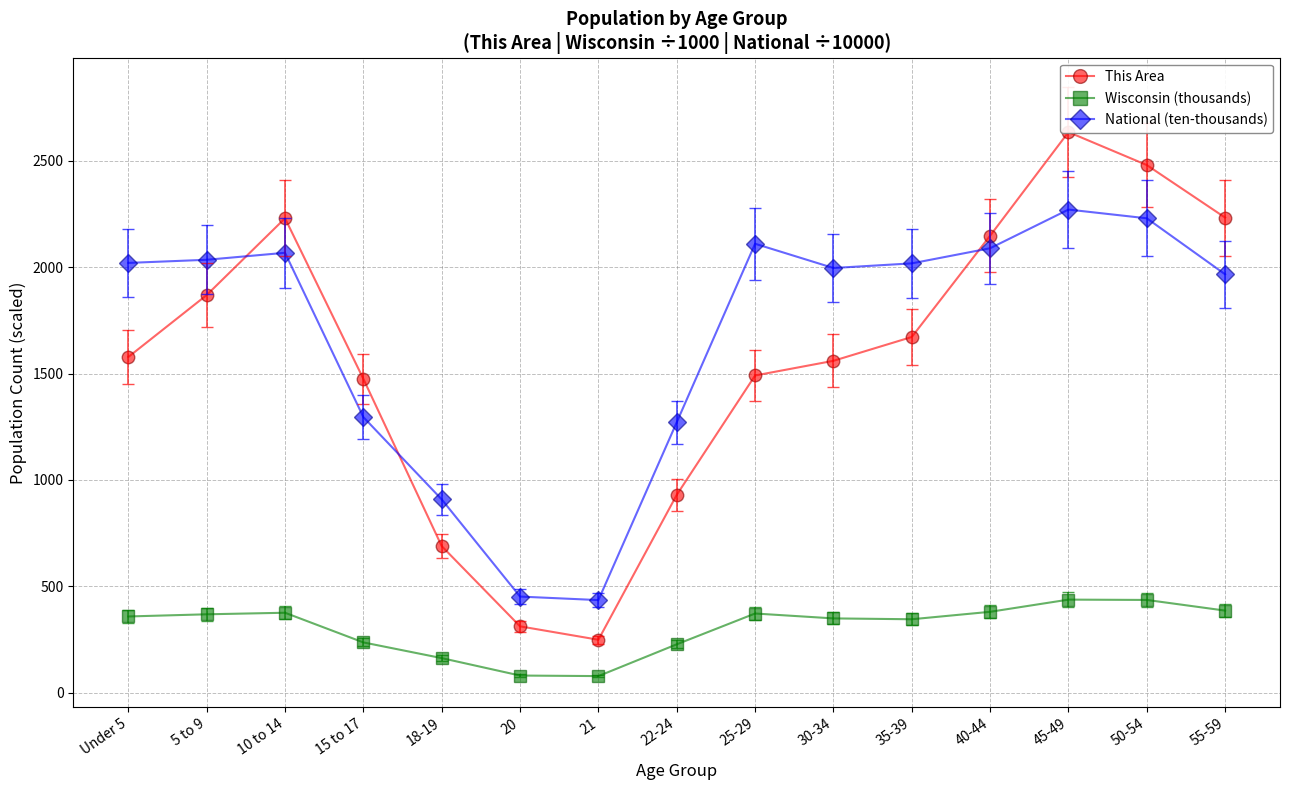

Reading left to right, extract all data points from this chart.

This Area: Under 5=1578.0	5 to 9=1869.0	10 to 14=2230.0	15 to 17=1475.0	18-19=689.0	20=312.0	21=249.0	22-24=930.0	25-29=1491.0	30-34=1560.0	35-39=1672.0	40-44=2148.0	45-49=2635.0	50-54=2480.0	55-59=2233.0
Wisconsin (thousands): Under 5=358.4	5 to 9=368.6	10 to 14=375.9	15 to 17=236.5	18-19=162.7	20=80.8	21=78.2	22-24=227.6	25-29=372.3	30-34=349.3	35-39=345.3	40-44=380.3	45-49=437.6	50-54=436.1	55-59=386.0
National (ten-thousands): Under 5=2020.1	5 to 9=2034.9	10 to 14=2067.7	15 to 17=1295.4	18-19=908.6	20=451.9	21=435.4	22-24=1271.3	25-29=2110.2	30-34=1996.2	35-39=2018.0	40-44=2089.1	45-49=2270.9	50-54=2229.8	55-59=1966.5